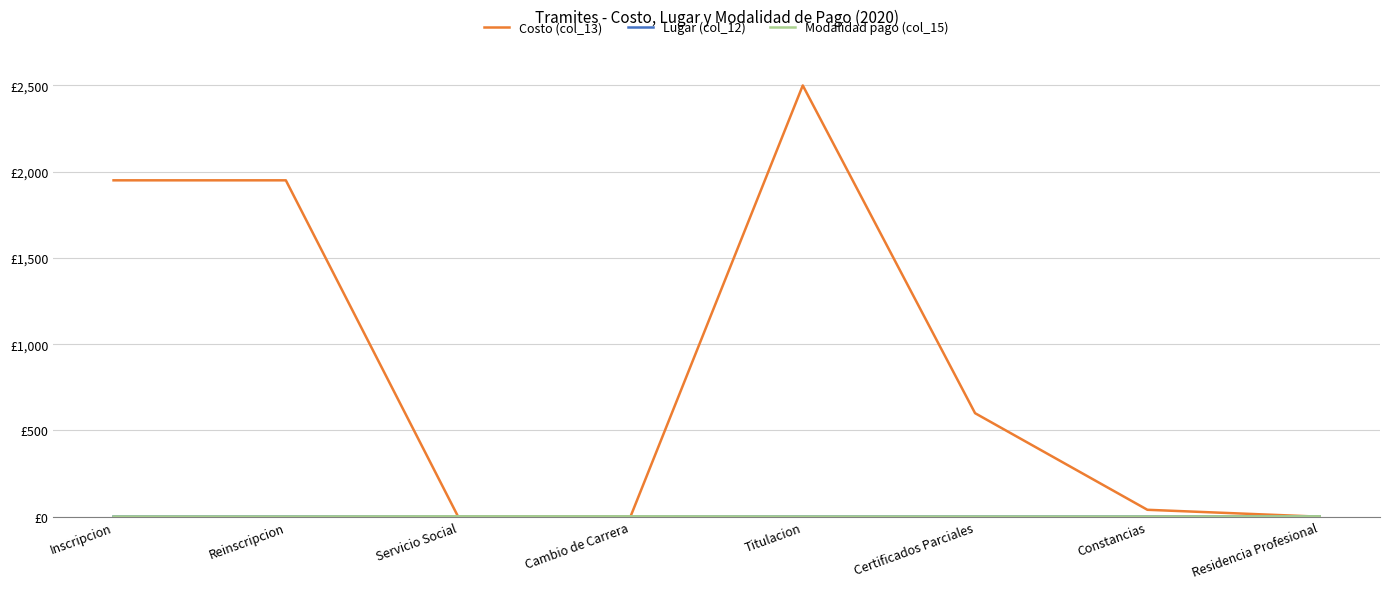

Does the chart have visible grid lines?

Yes